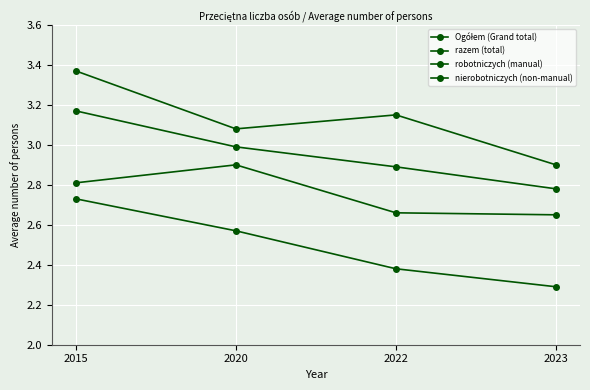

Reading left to right, transcribe all the data shown in this chart.

Ogółem (Grand total): 2.7	2.6	2.4	2.3
razem (total): 3.2	3.0	2.9	2.8
robotniczych (manual): 3.4	3.1	3.1	2.9
nierobotniczych (non-manual): 2.8	2.9	2.7	2.6